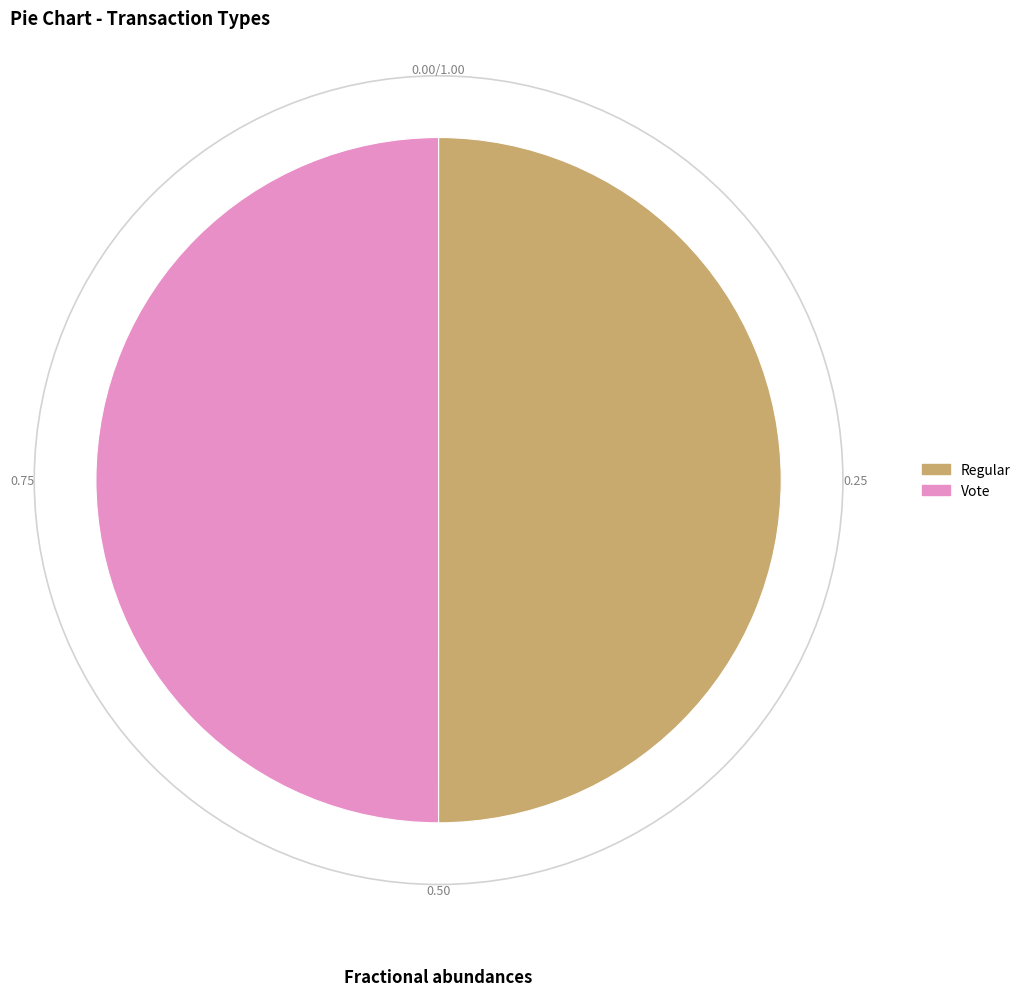

Is the sum of Regular and Vote greater than half?

Yes